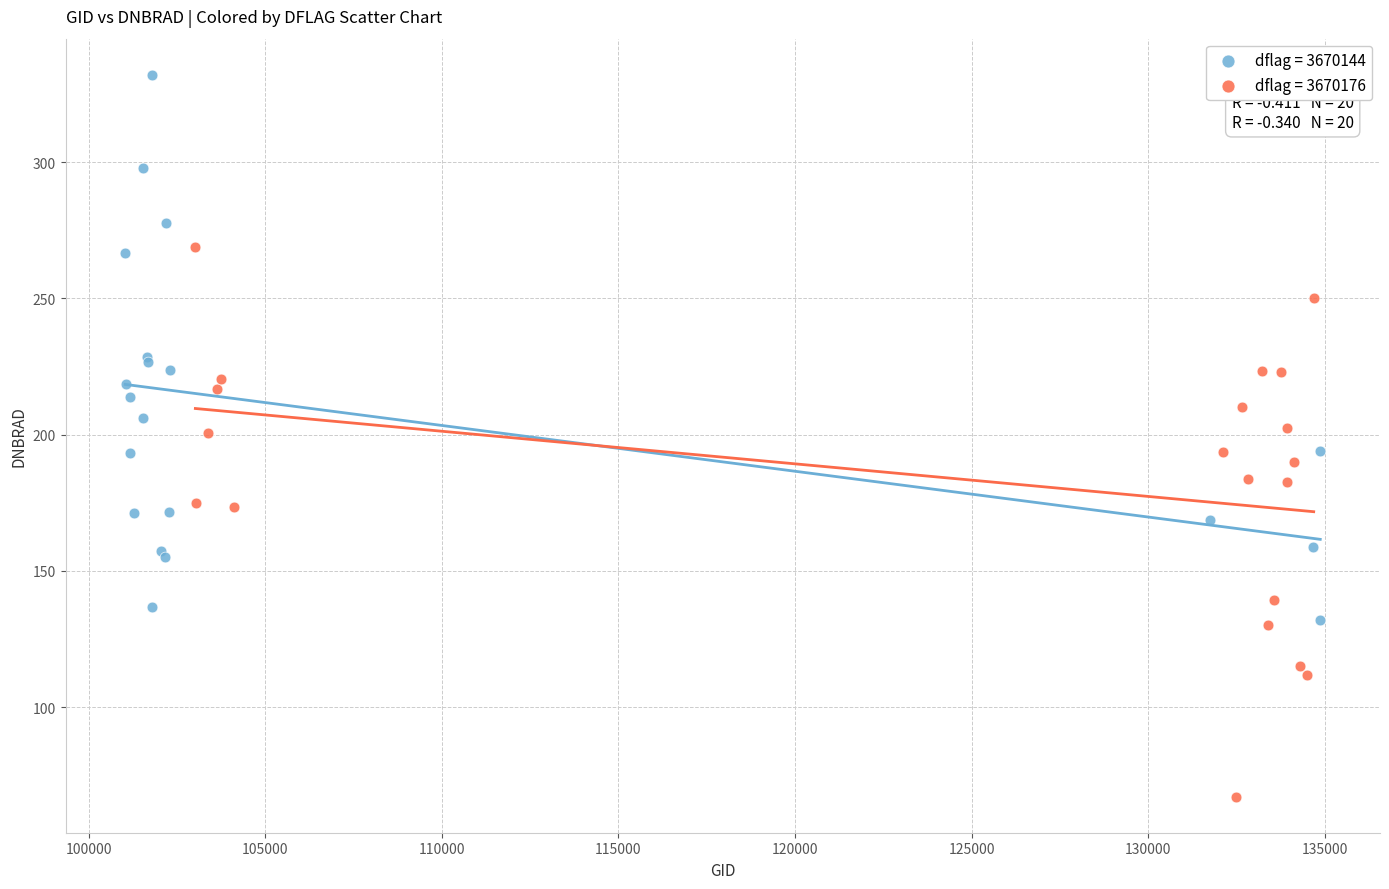

Which series contains the highest Y value?

dflag = 3670144